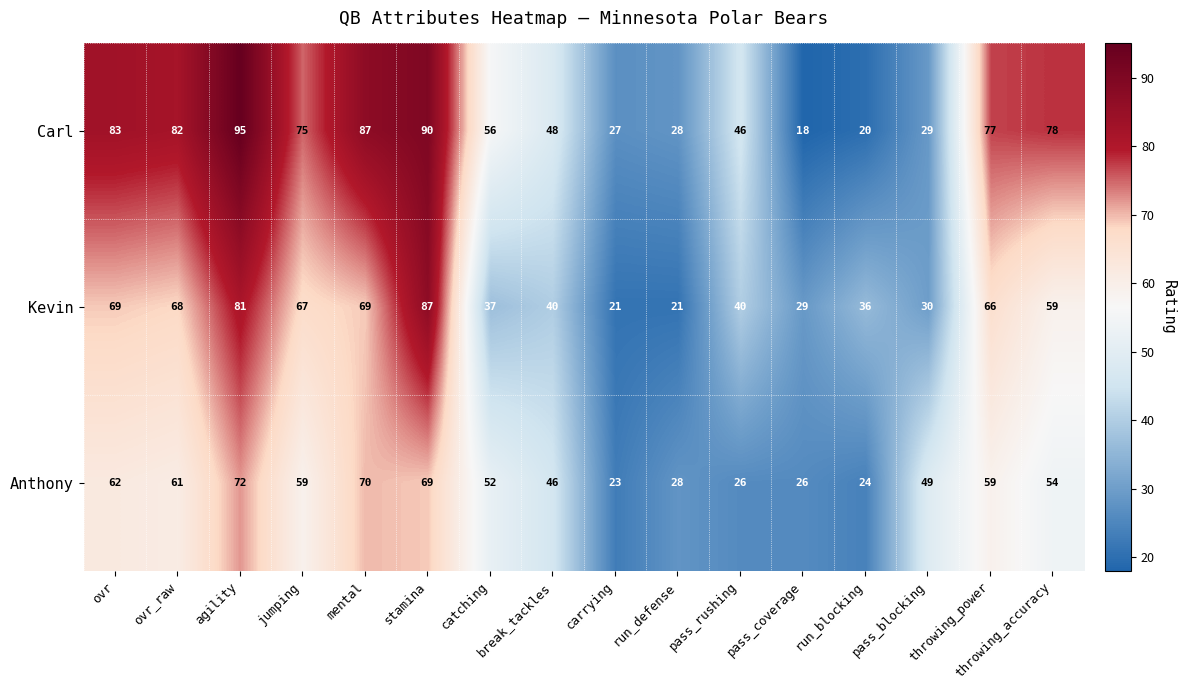

How many series are shown in this chart?

3